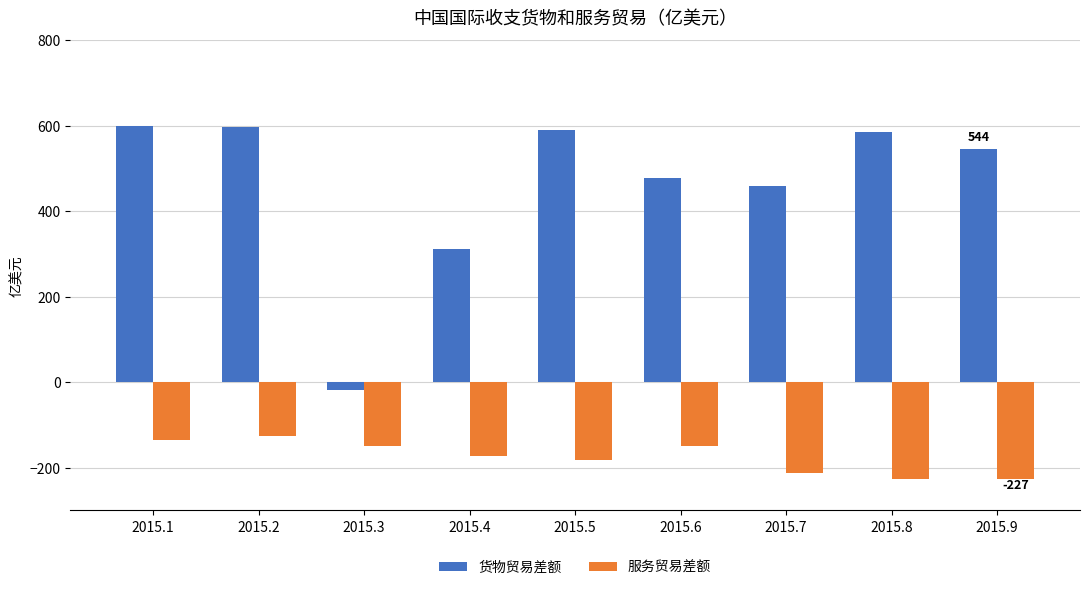

Is the value of 货物贸易差额 at 2015.2 greater than the value of 服务贸易差额 at 2015.8?

Yes